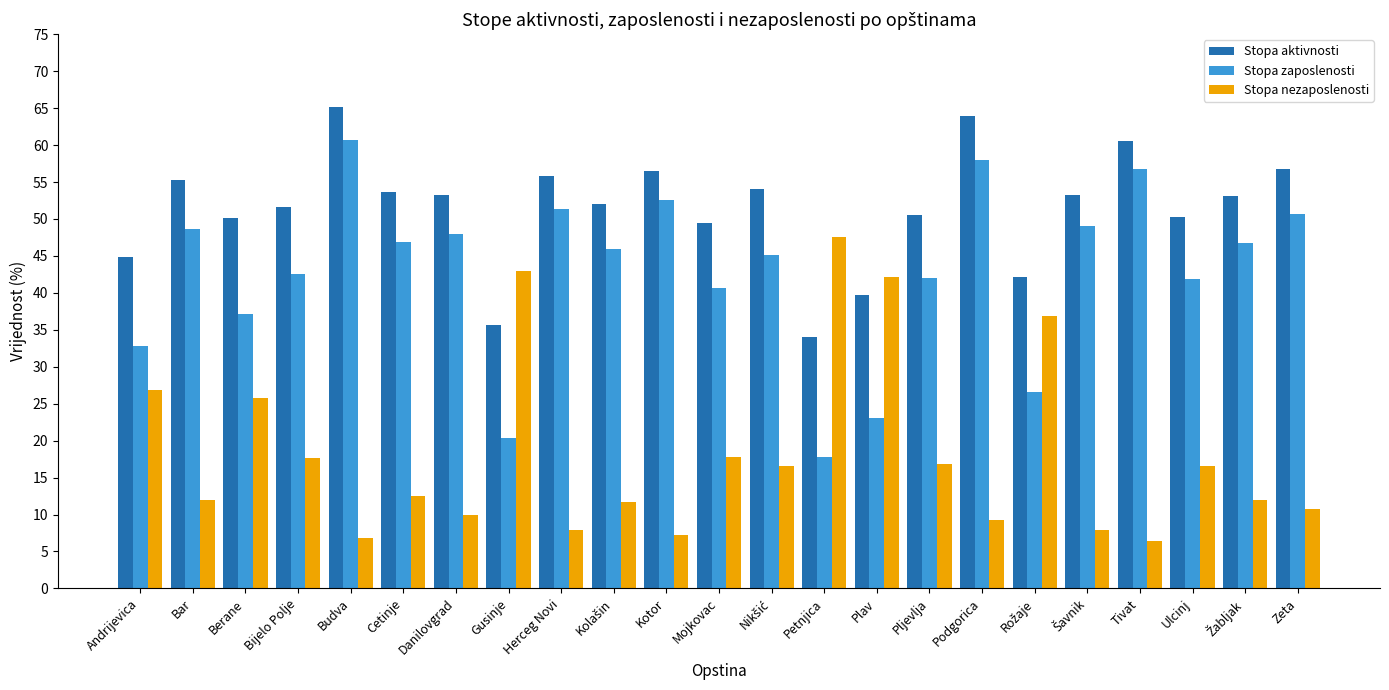

What is the highest value of the Stopa nezaposlenosti series?

47.5